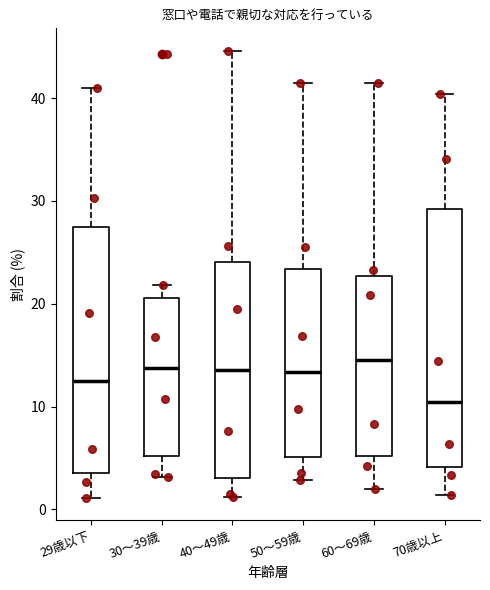

Where does the upper whisker of the box for 40〜49歳 end on the y-axis? The values are not printed on the chart, so give them approximately, as read against the axis.

45